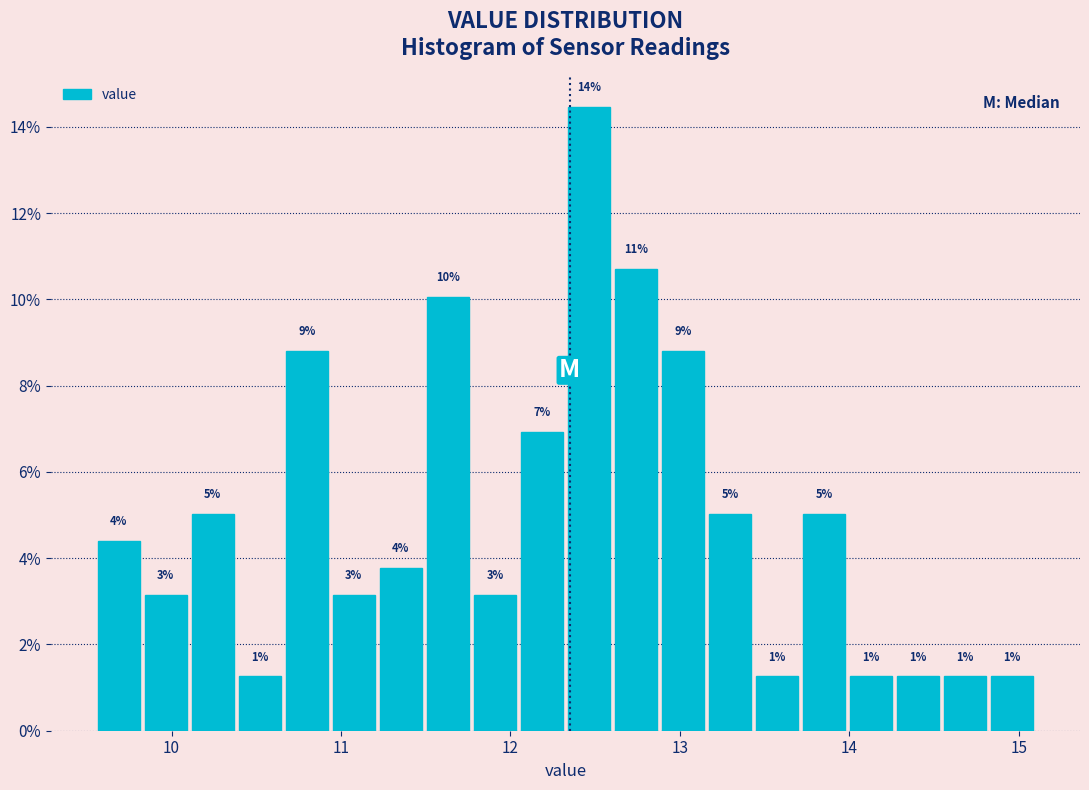

Around what value on the x-axis is the tallest bar? Give the approximate position of its centre, as read against the axis.

12.5